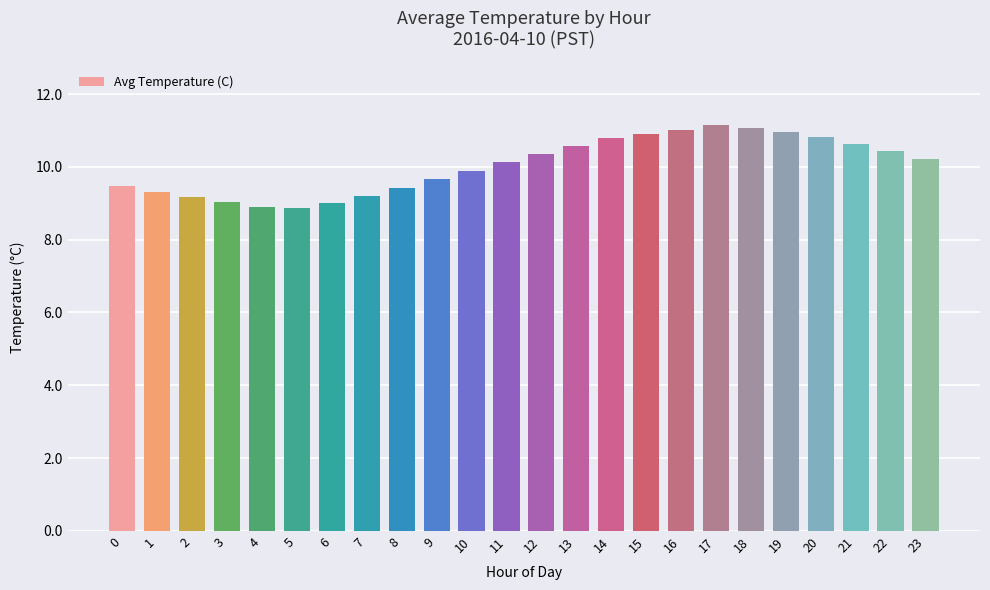

What is the minimum value shown in the chart?

8.9